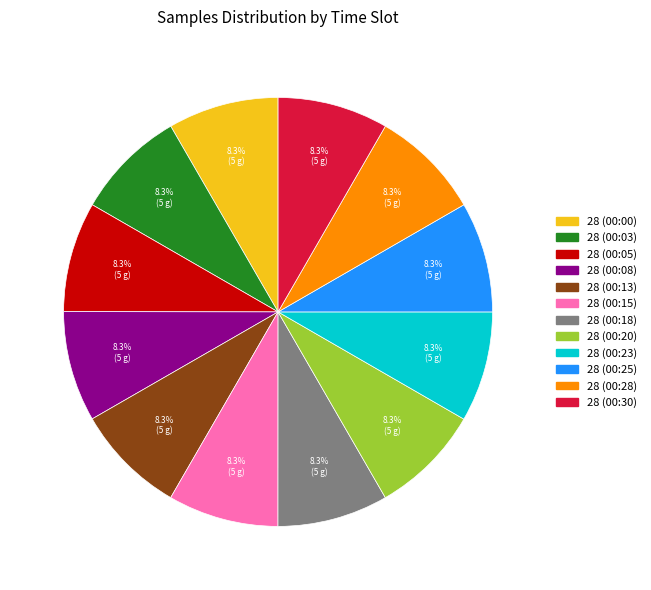

Is 28 (00:28) the majority of the pie?

No